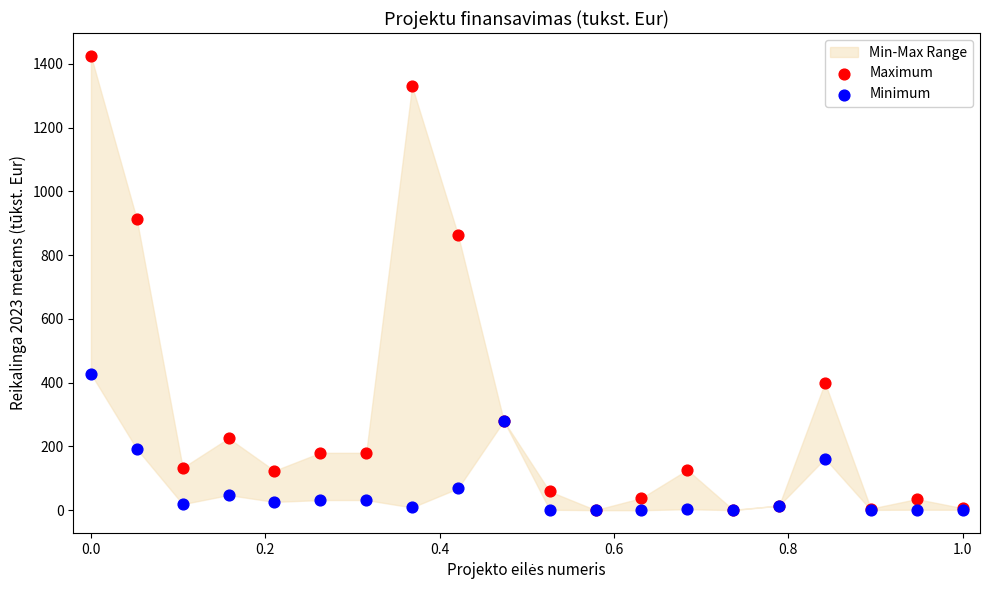

In the Maximum series, what Y value is closest to 713?

864.8